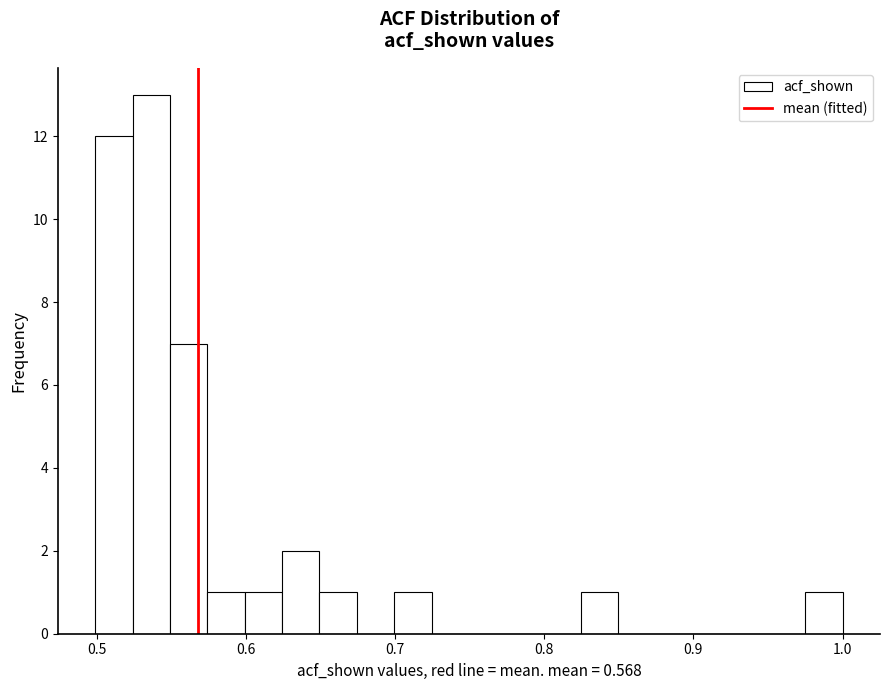

Read against the x-axis, roughly where is the centre of the tallest bar?

0.54